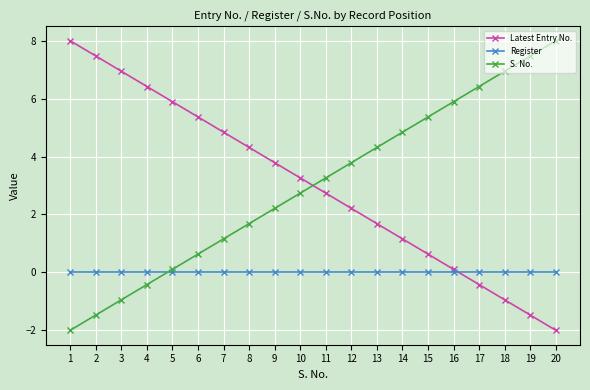

What is the difference between the maximum and second lowest values in the S. No. series?

9.5